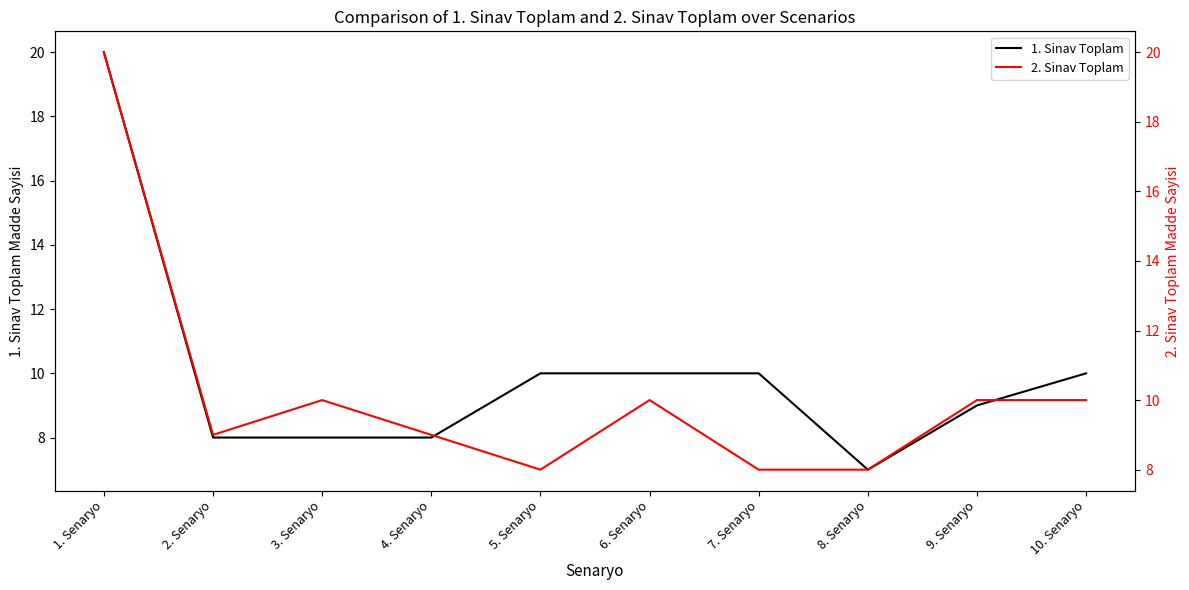

At which category does the chart reach its peak across all series?

1. Senaryo